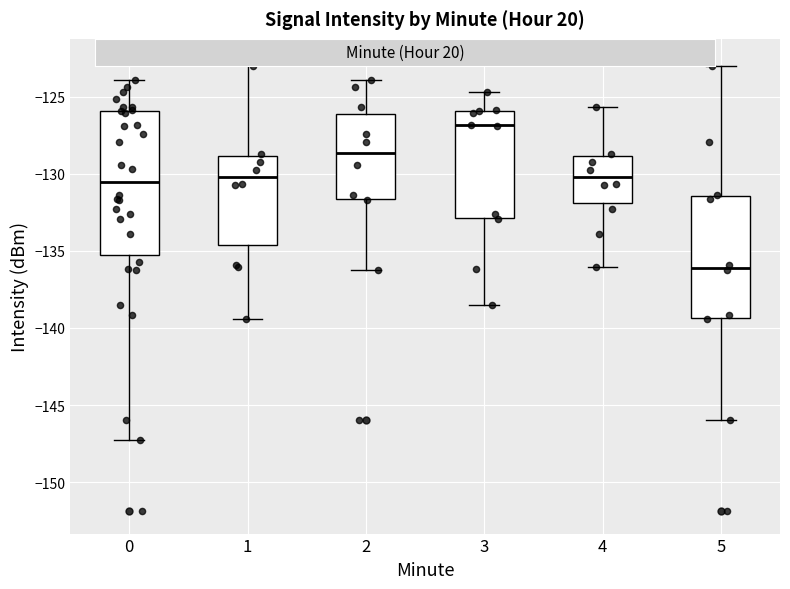

Where does the lower whisker of the box at x = 1 end on the y-axis? The values are not printed on the chart, so give them approximately, as read against the axis.

-139.5